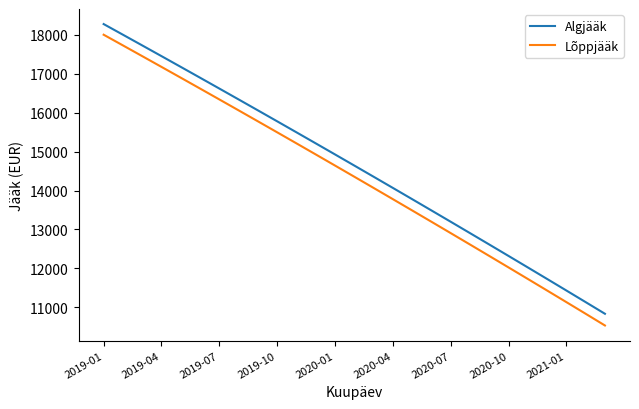

Rank the series by their average value, from lowest to highest.

Lõppjääk, Algjääk